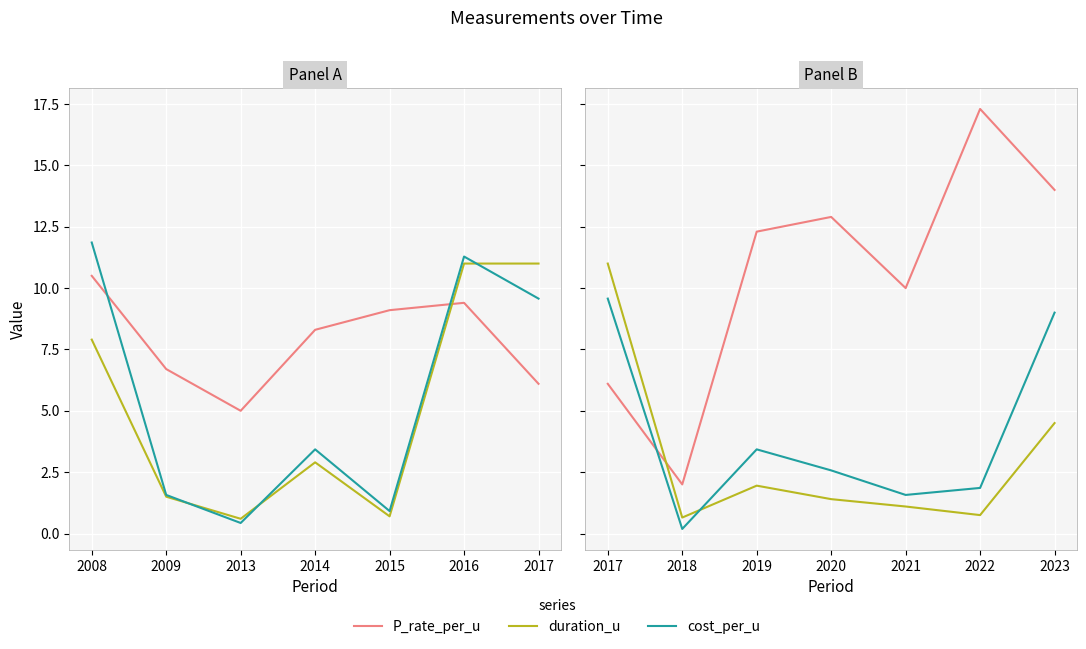

How many values in the P_rate_per_u series are below 12?

3